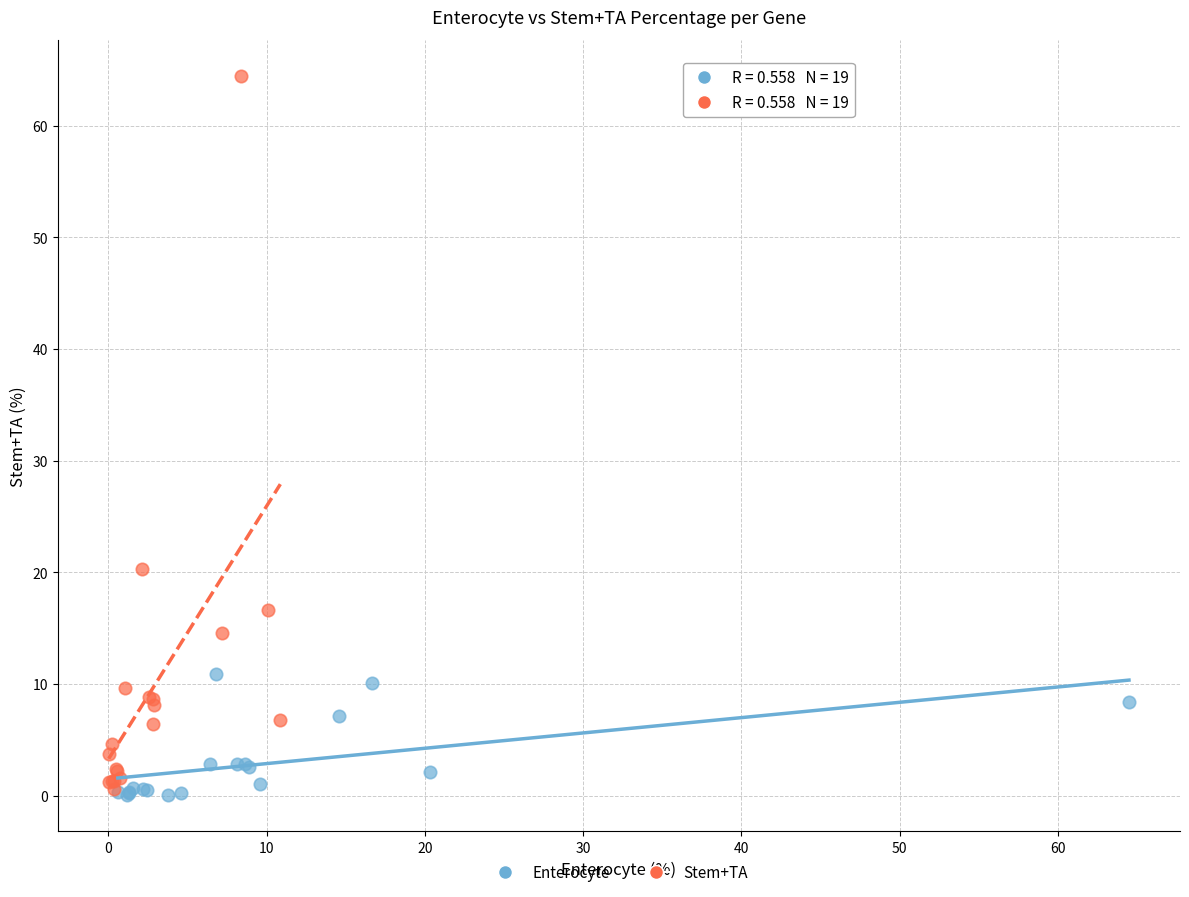

What are all the series names shown in the legend?

Enterocyte, Stem+TA